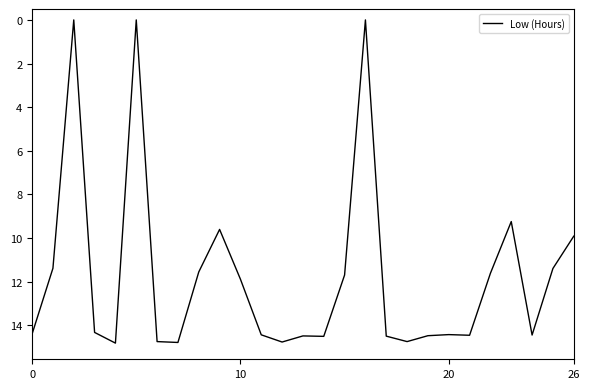

What is the greatest value displayed?

14.8